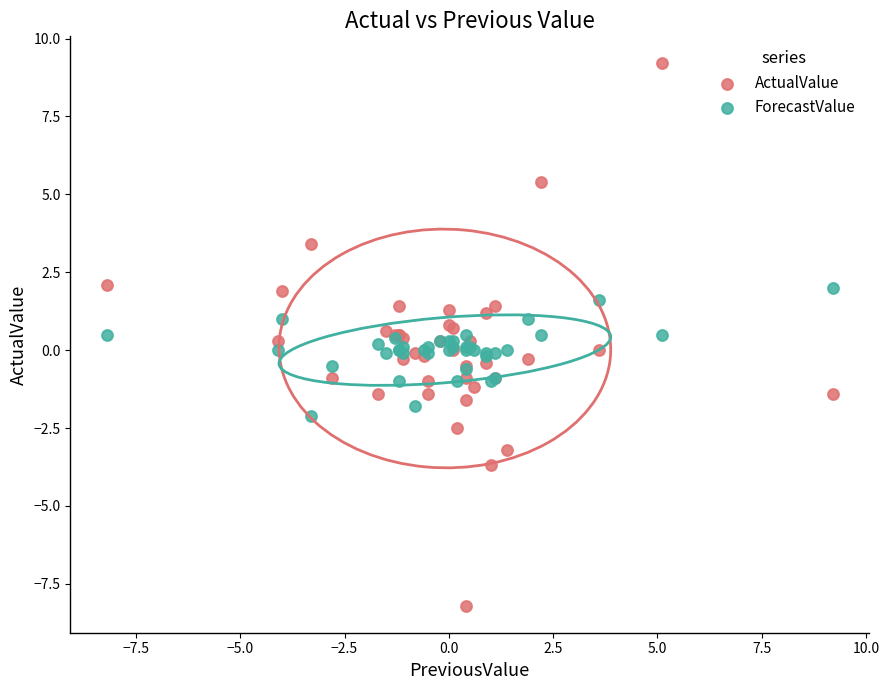

Which series contains the highest Y value?

ActualValue